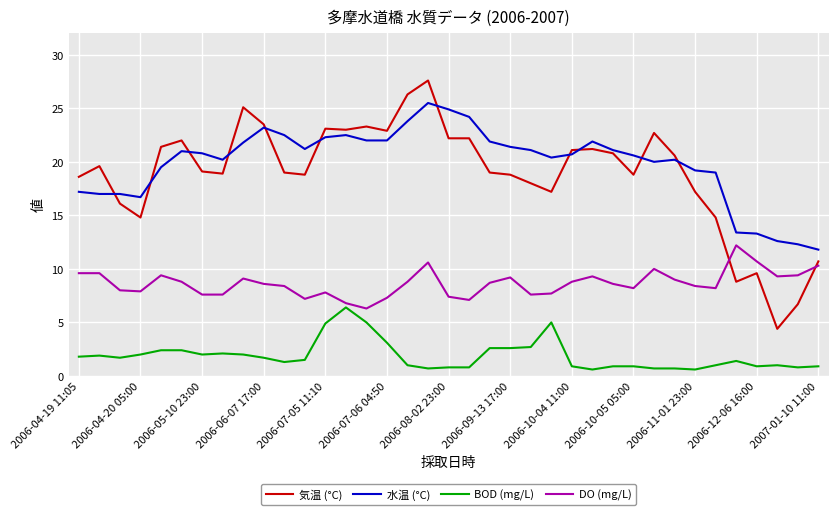

What is the maximum value shown in the chart?

27.6